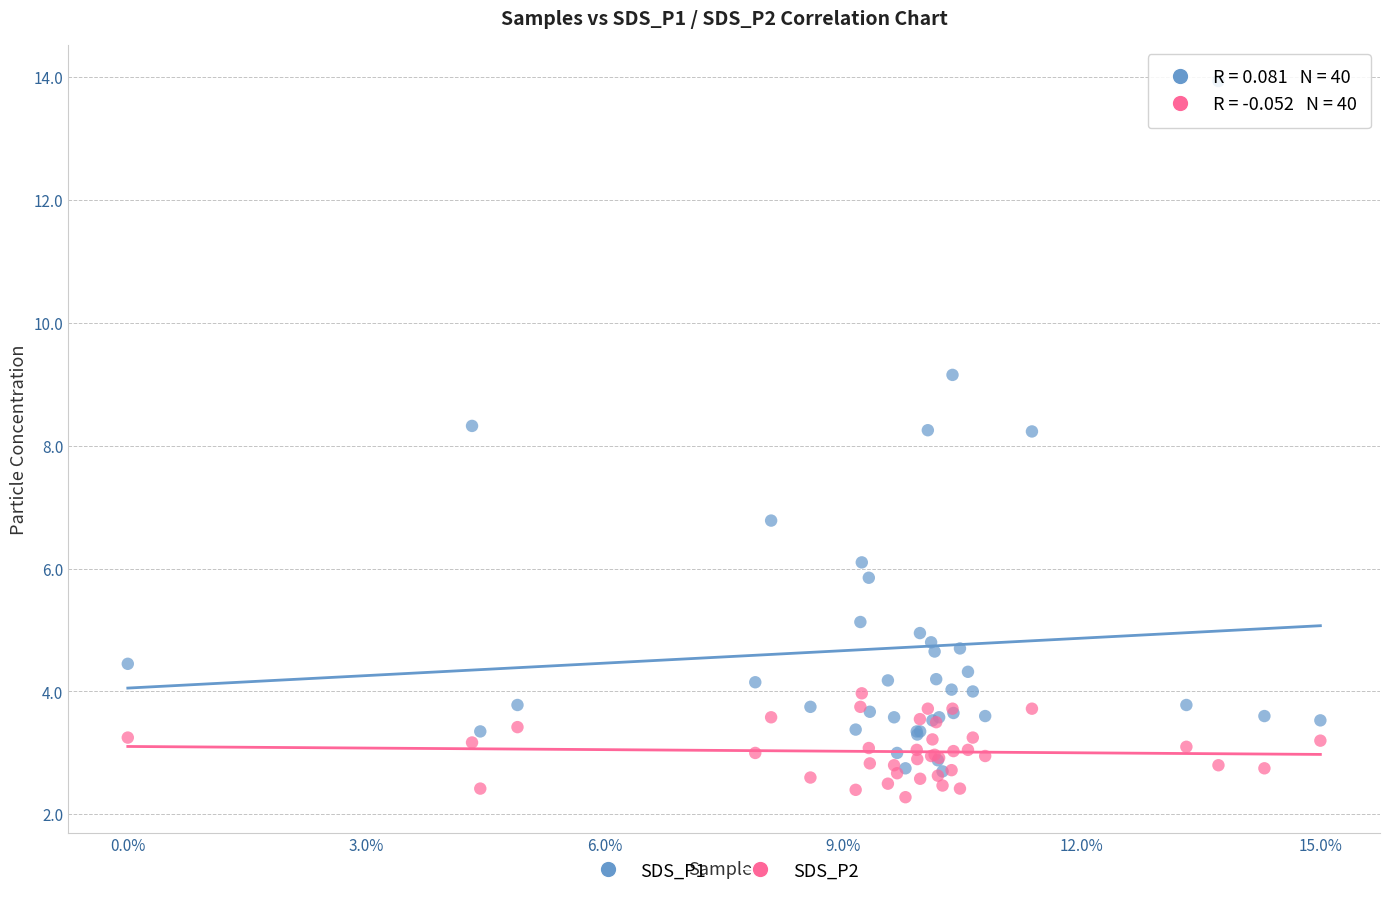

Which series reaches the maximum Y coordinate?

SDS_P1